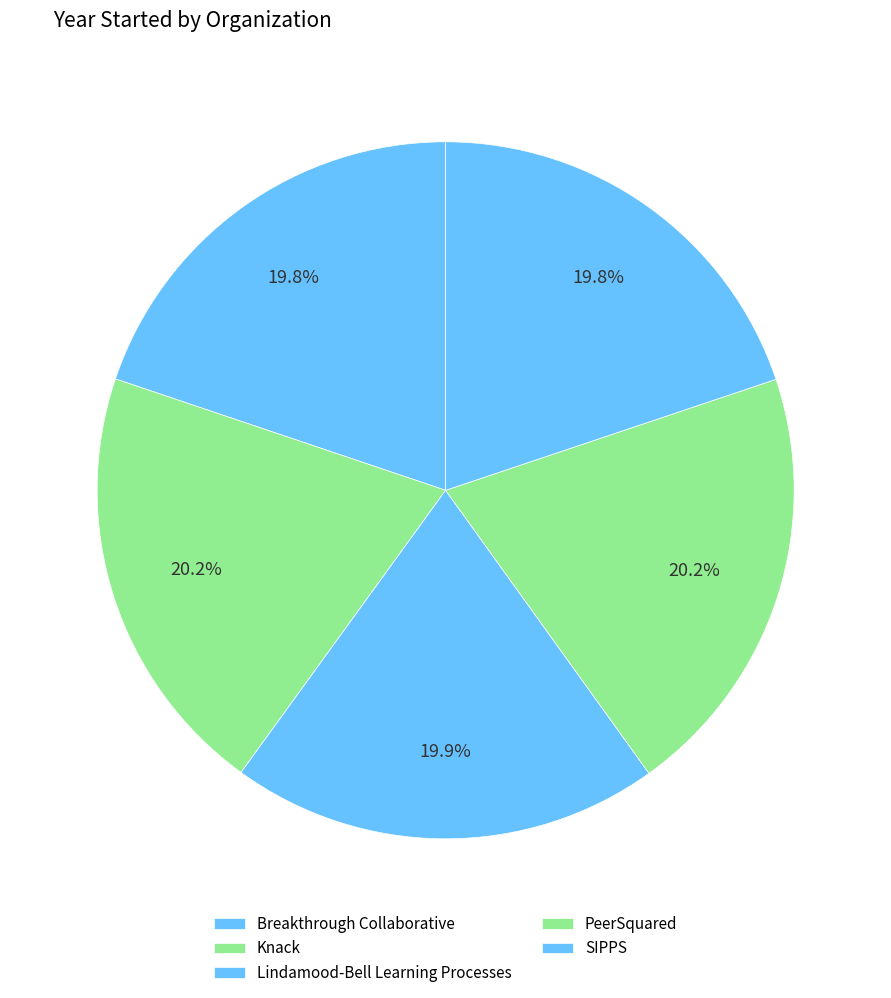

Rank the categories by value from highest to lowest.

PeerSquared, Knack, Lindamood-Bell Learning Processes, SIPPS, Breakthrough Collaborative